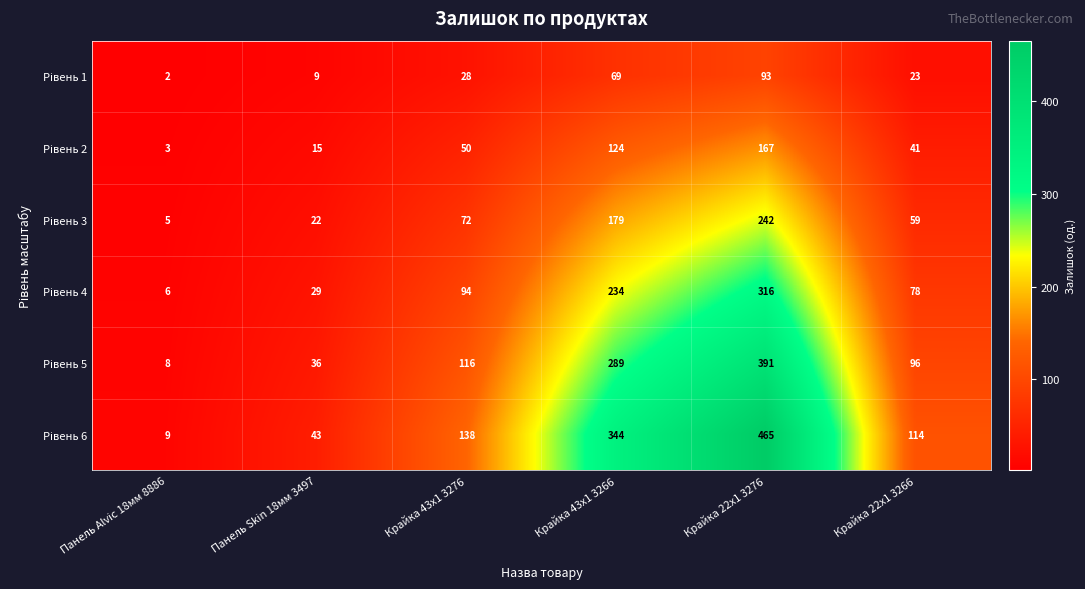

What is the greatest value displayed?

465